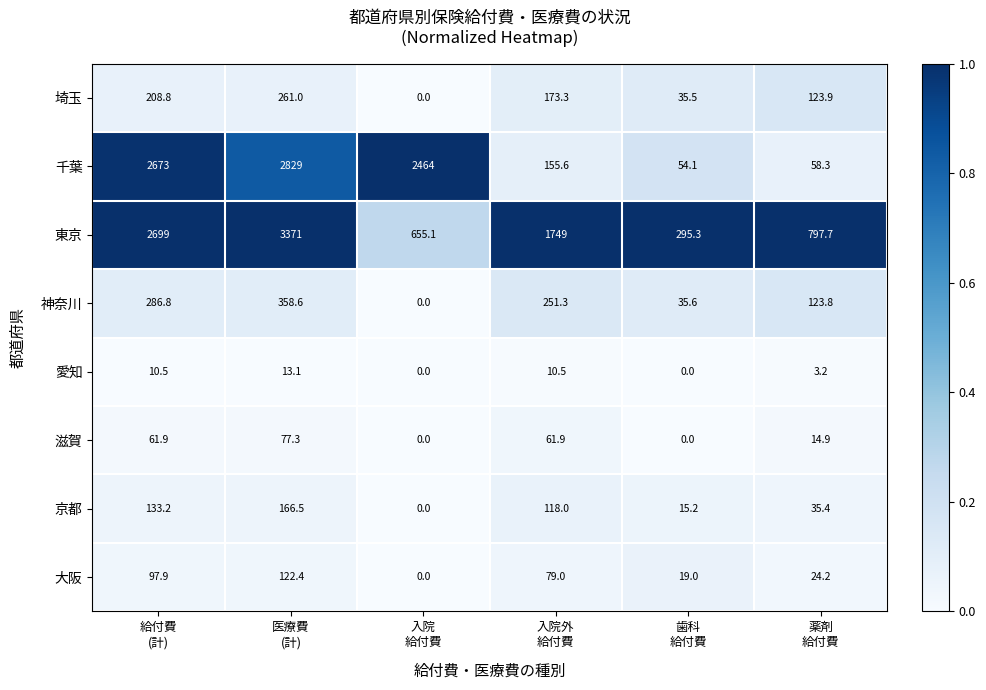

What is the difference between the maximum and minimum values in the 神奈川 series?

358.6